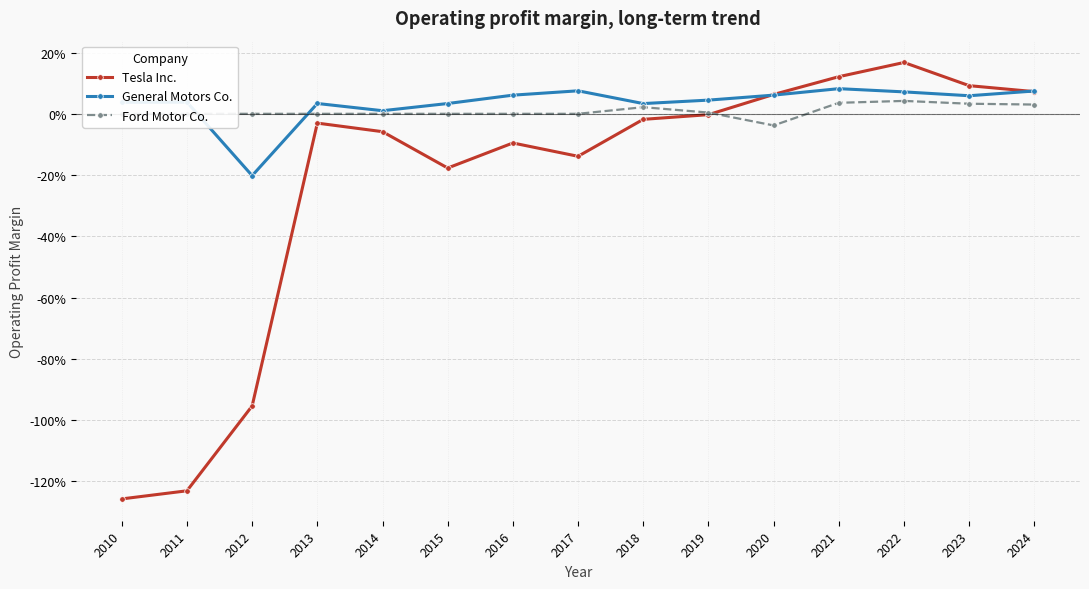

Which series changed the most between 2019 and 2024?

Tesla Inc.